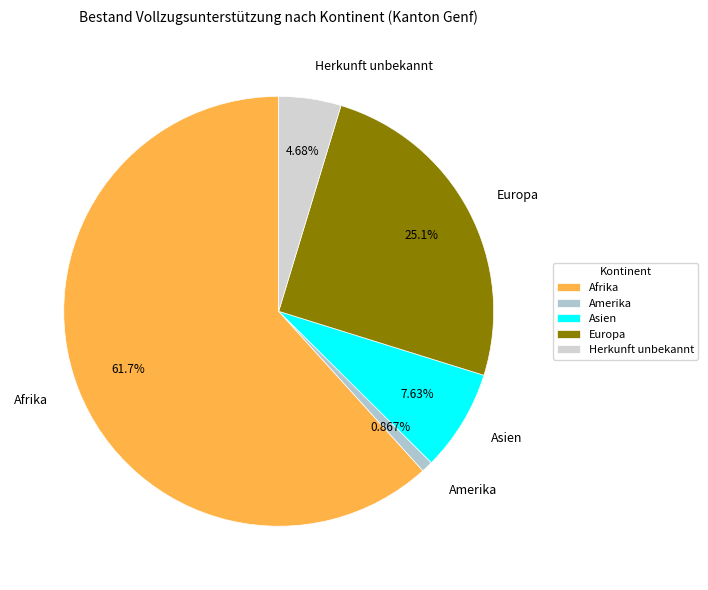

Rank the categories by value from highest to lowest.

Afrika, Europa, Asien, Herkunft unbekannt, Amerika